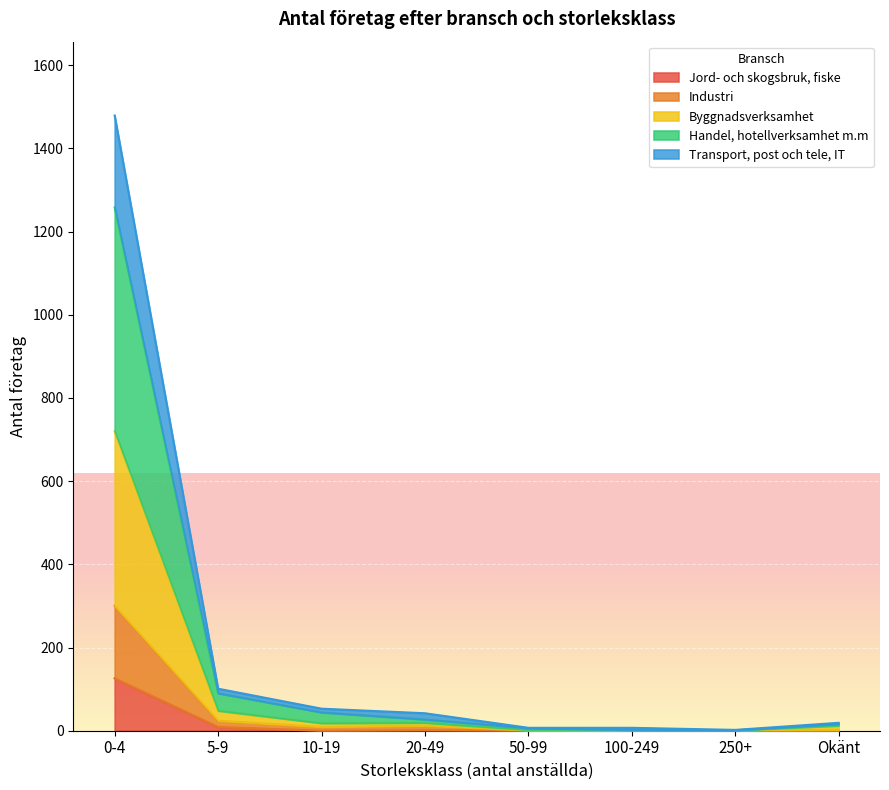

What are all the series names shown in the legend?

Jord- och skogsbruk, fiske, Industri, Byggnadsverksamhet, Handel, hotellverksamhet m.m, Transport, post och tele, IT